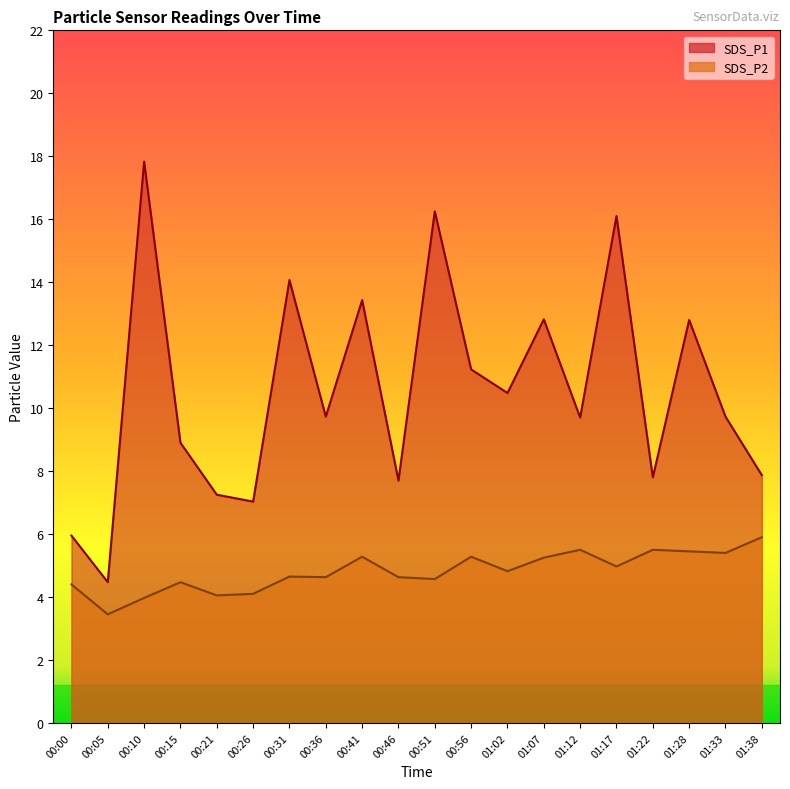

True or false: SDS_P2 and SDS_P1 intersect in this chart.

False